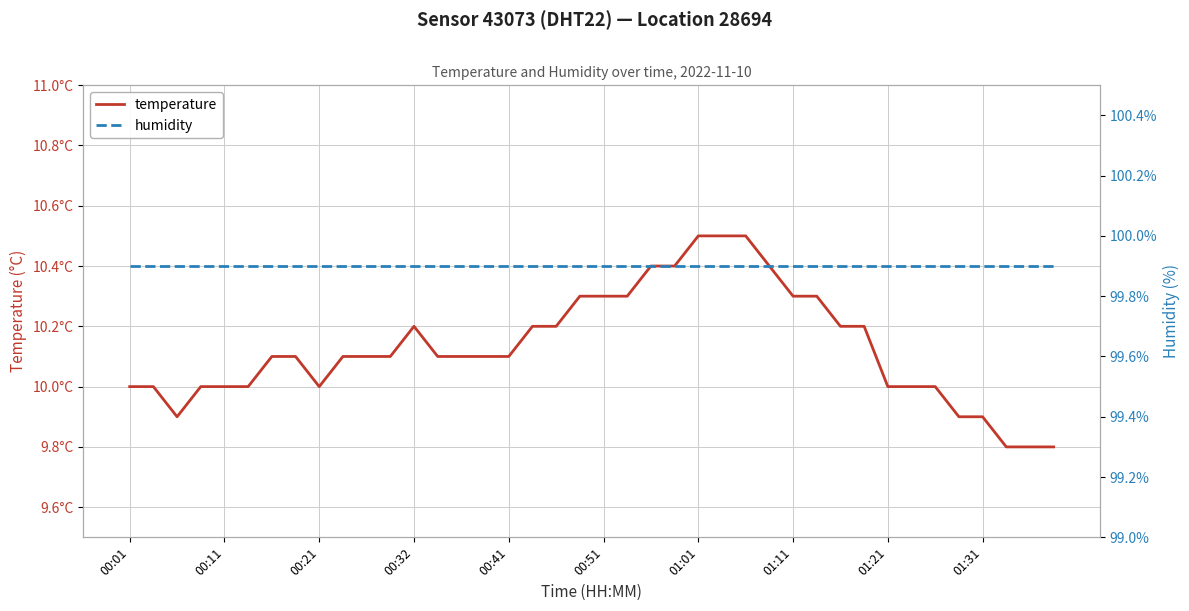

Which series has the widest spread of values?

temperature